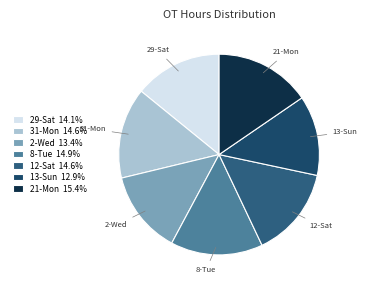

Count the number of slices in the pie.

7